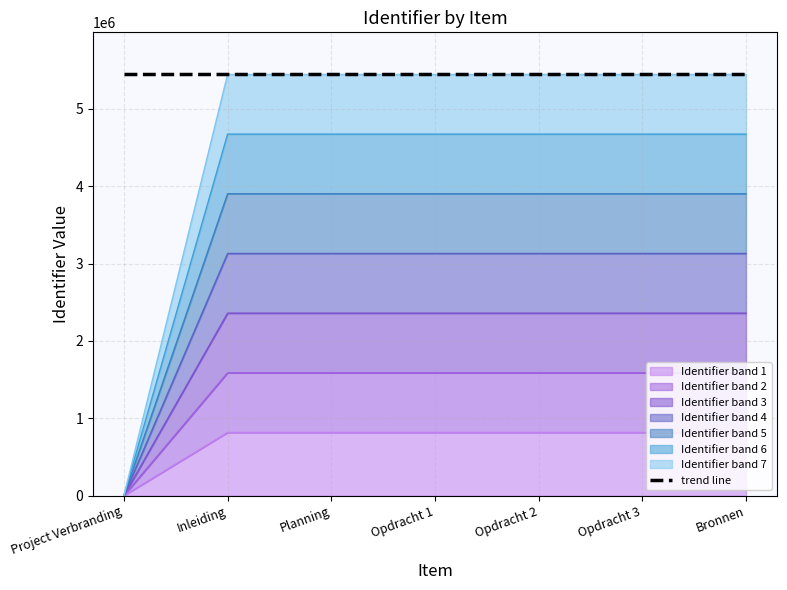

What is the greatest value displayed?

5446303.0